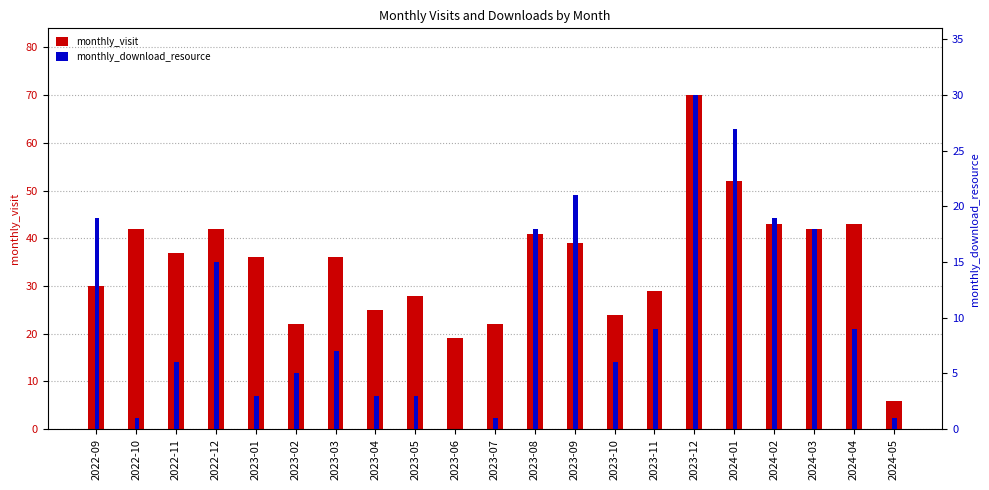

Rank the series by their average value, from highest to lowest.

monthly_visit, monthly_download_resource